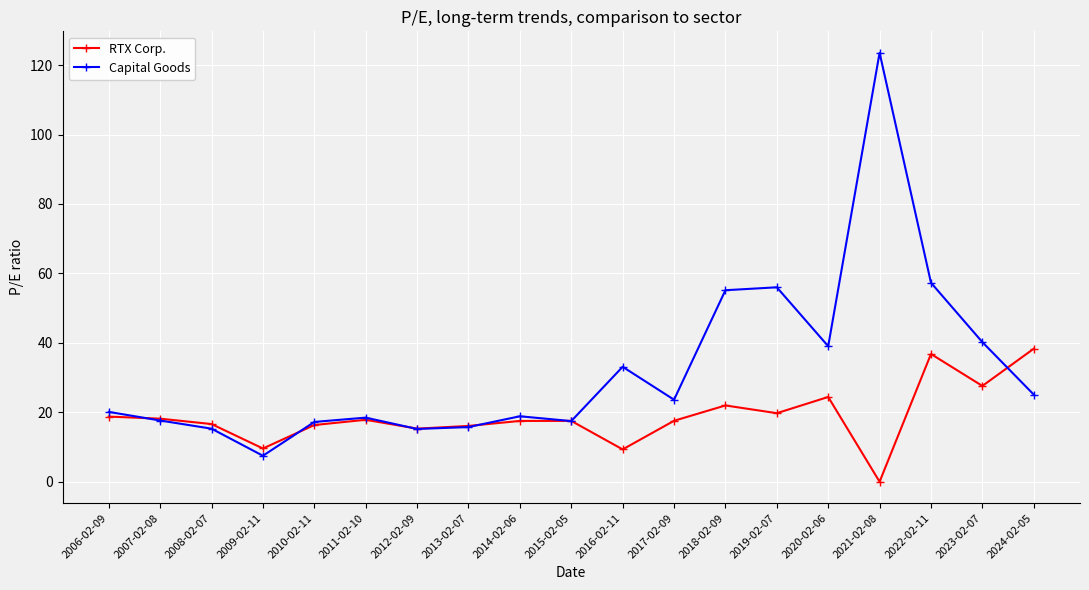

True or false: RTX Corp. has more than 1 interior local peaks.

True